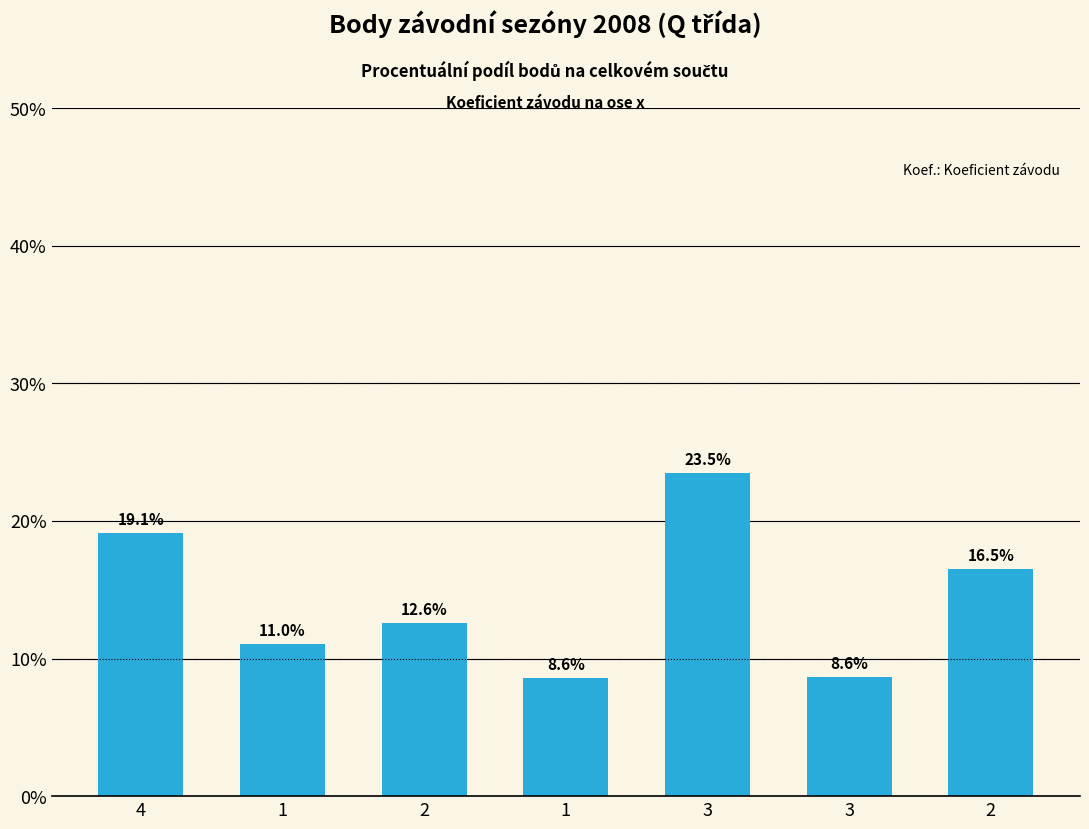

What is the change in value from 3 to 2?

+7.9